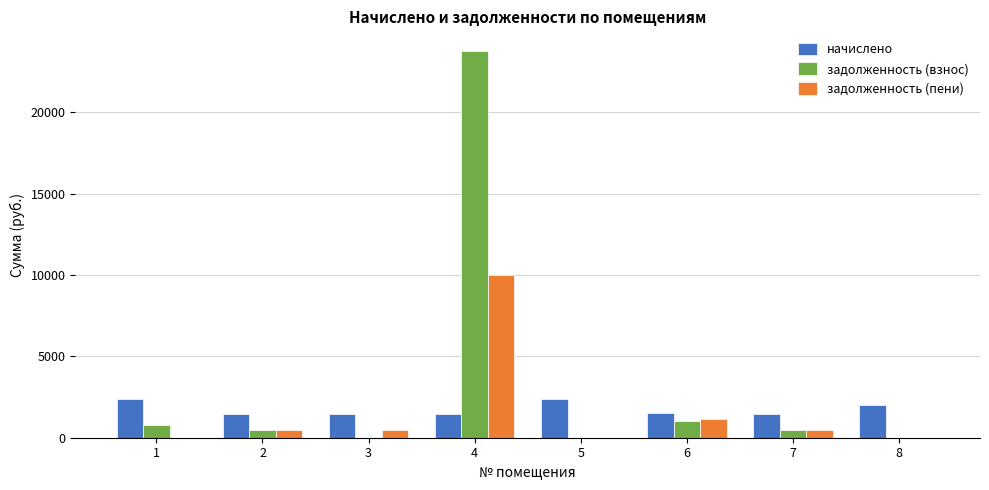

What is the sum of all начислено values?

14147.1